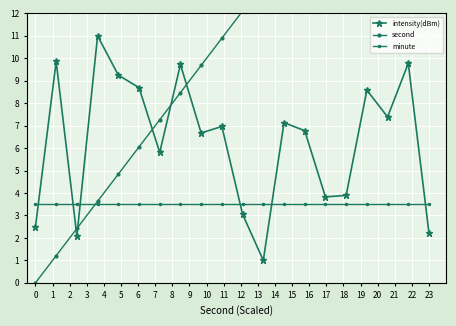

True or false: second has a value of 3.6 at 3.

True